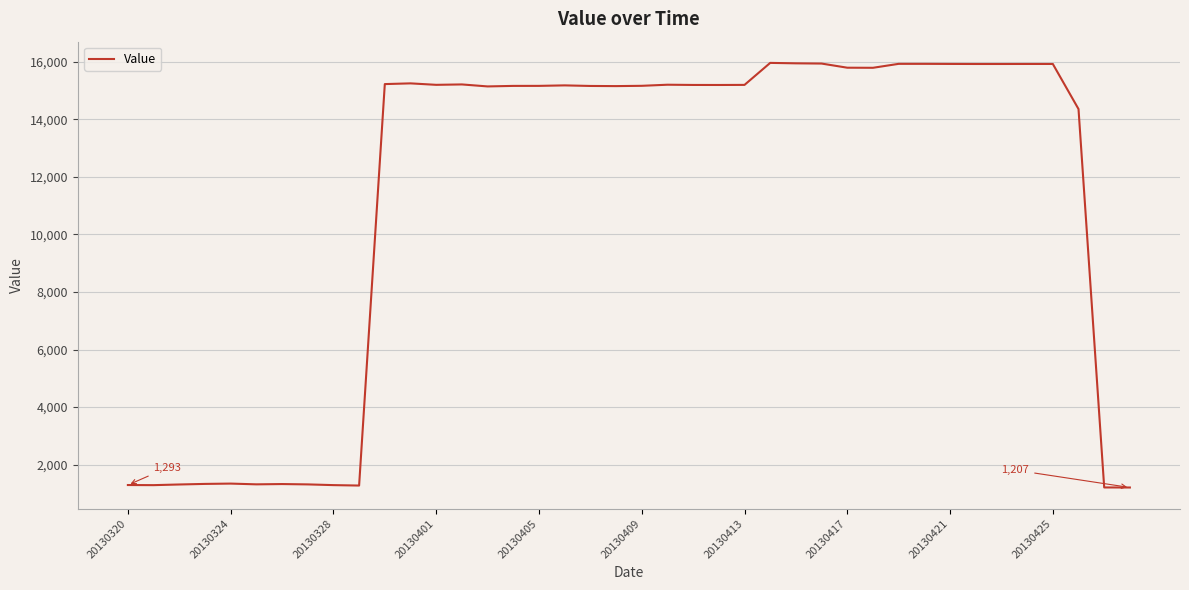

What is the difference between the maximum and minimum values?

14748